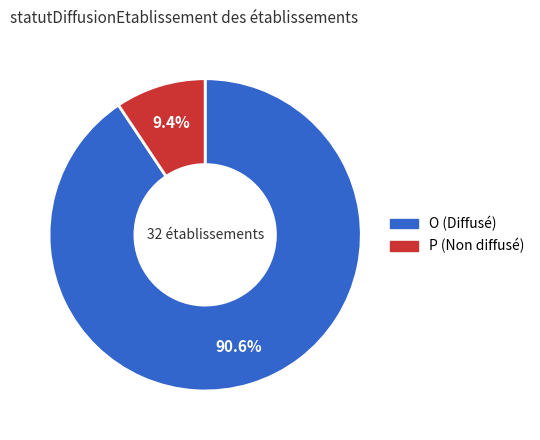

To the nearest percent, what is the difference between the P and O slice percentages?

81%